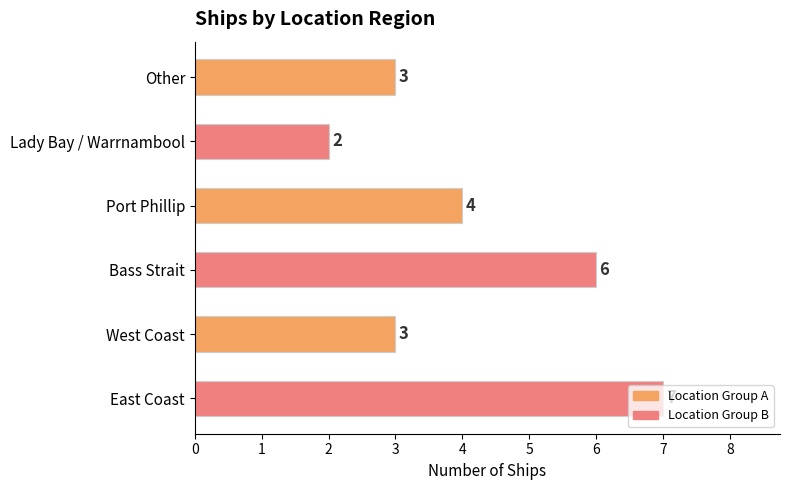

What is the change in value from East Coast to Port Phillip?

-3